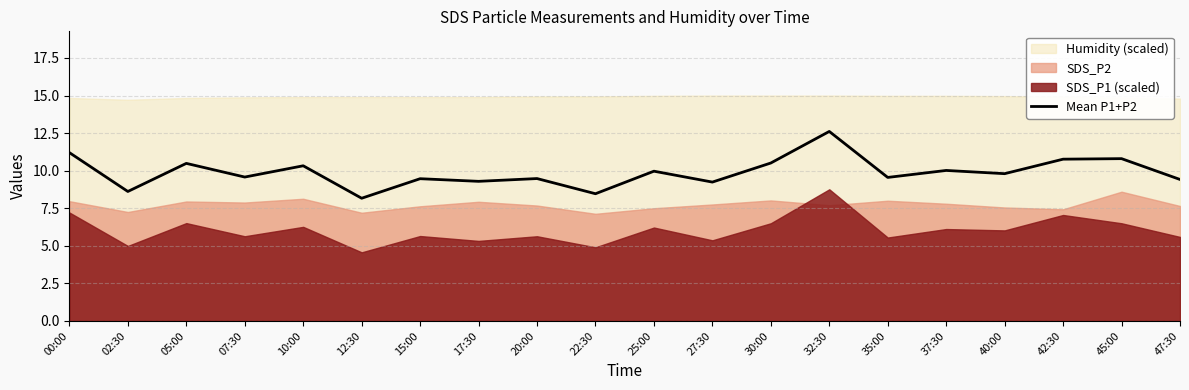

What is the ratio of the value at 25:00 to the value at 42:30?

0.9